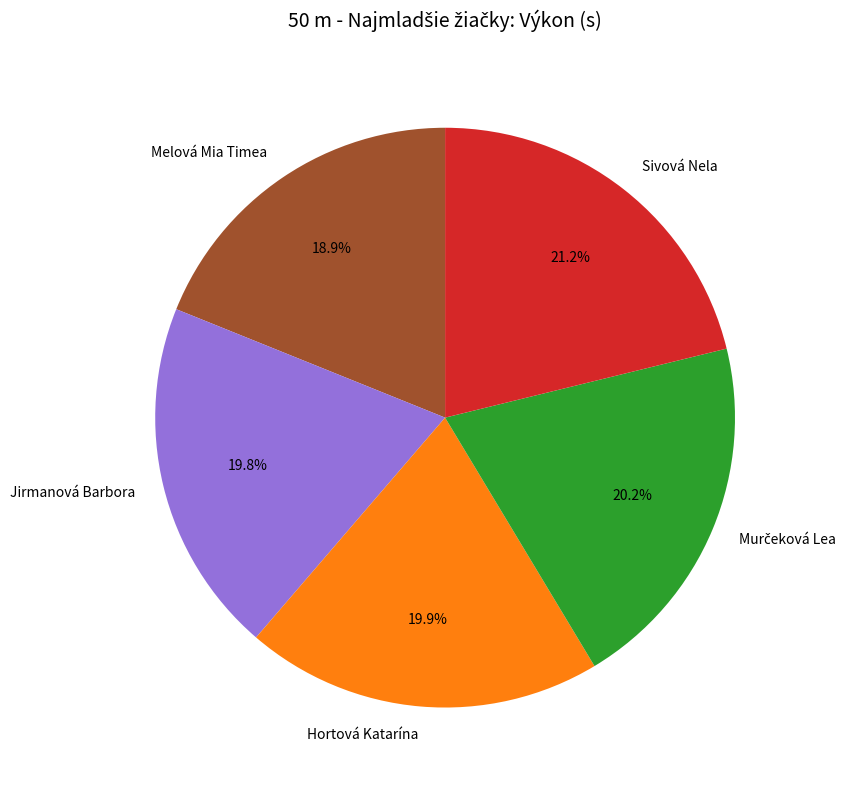

What is the smallest slice in the pie chart?

Melová Mia Timea